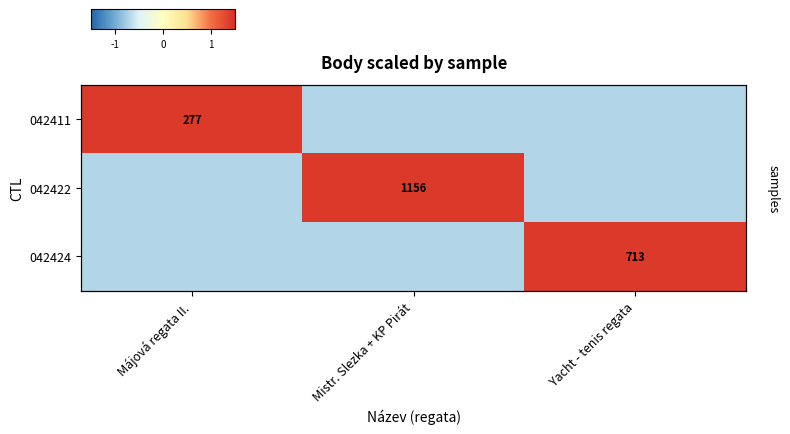

How many positive values does the 042422 series have?

1